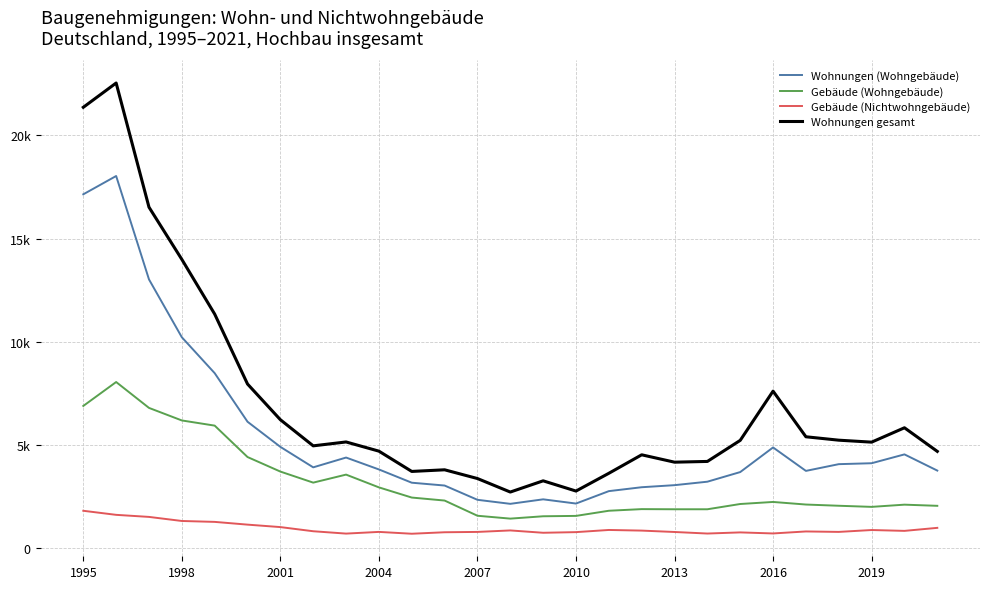

Does the chart have visible grid lines?

Yes